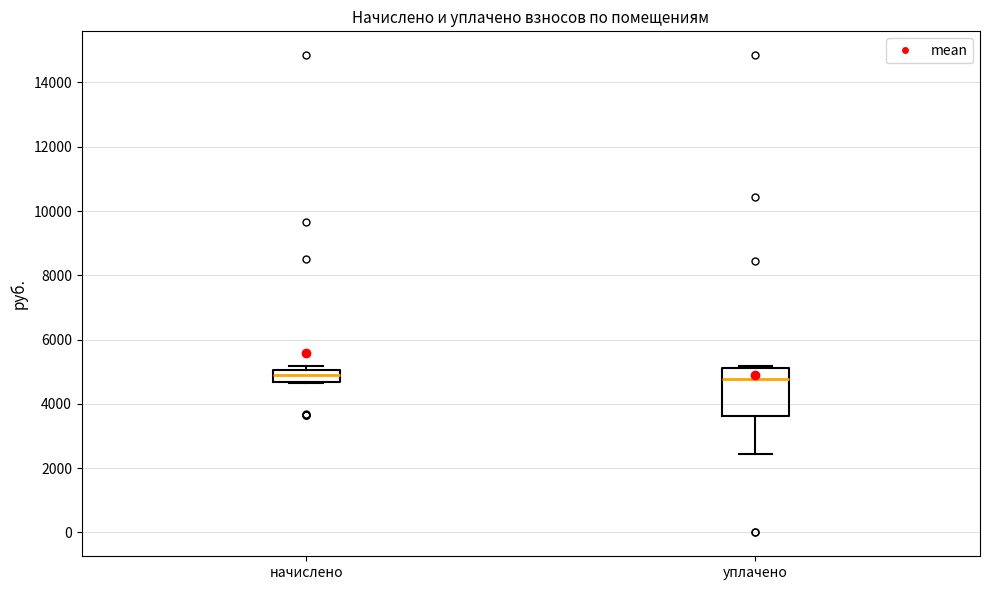

Where is the upper edge of the box for начислено on the y-axis? The values are not printed on the chart, so give them approximately, as read against the axis.

5000